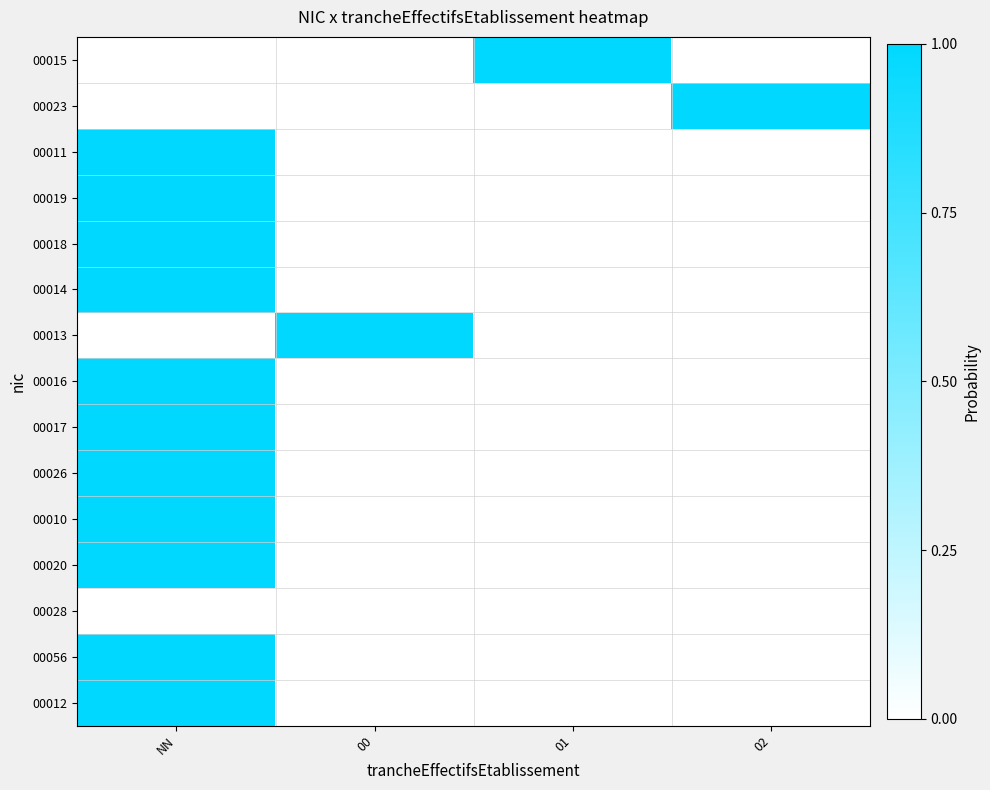

Which has a higher value, 00 or 02?

00